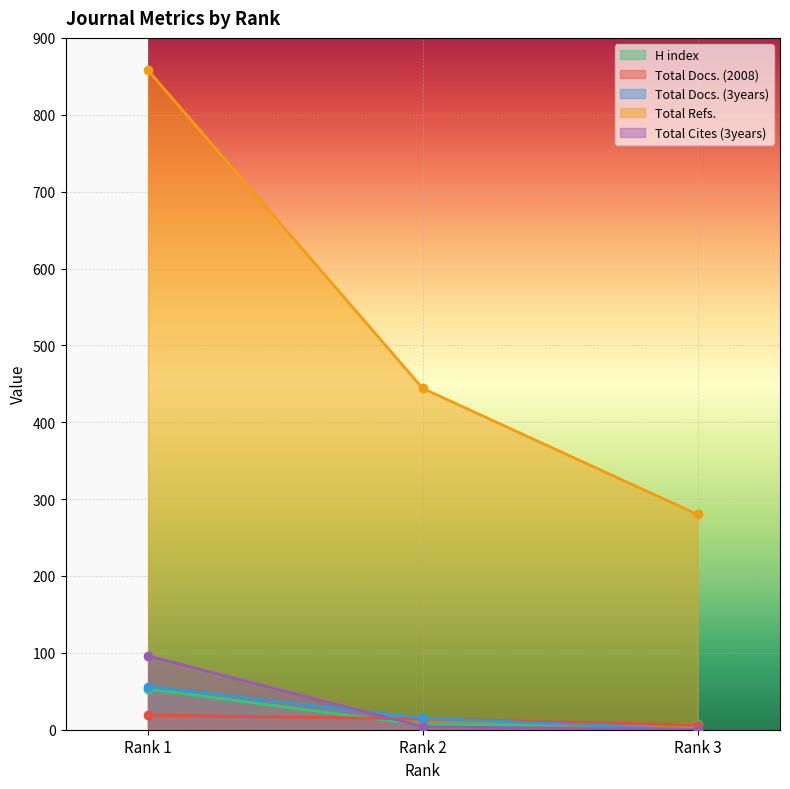

How many series are shown in this chart?

5